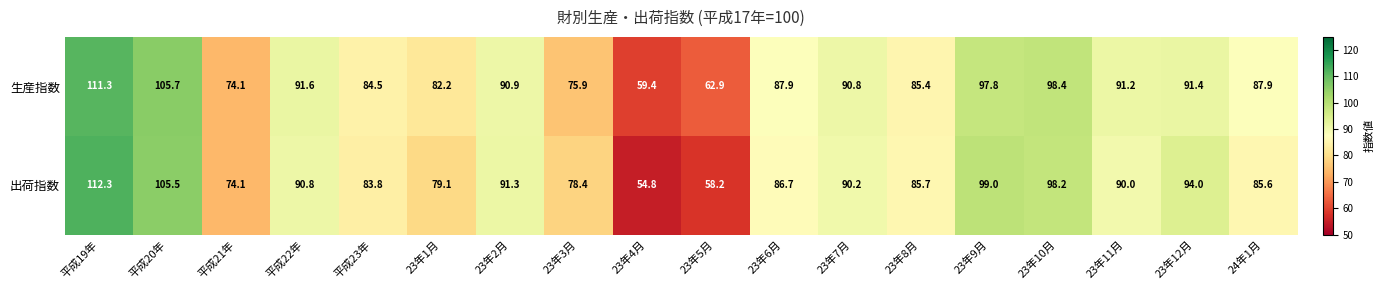

Rank the series by their maximum value, from highest to lowest.

出荷指数, 生産指数